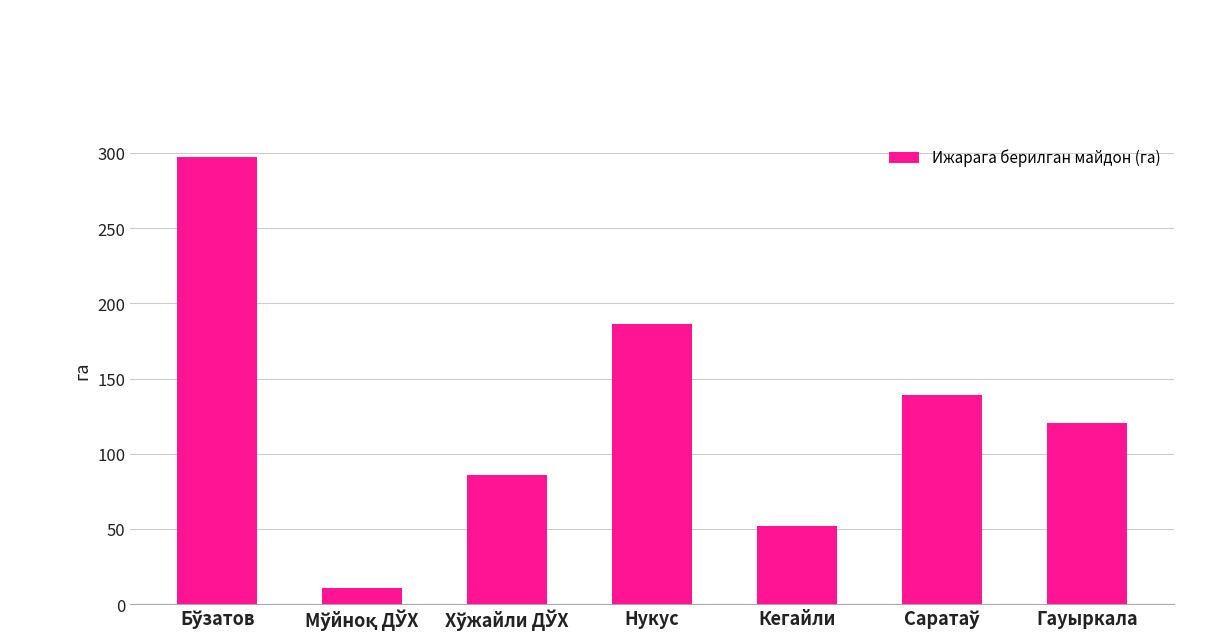

What is the maximum value shown in the chart?

297.0